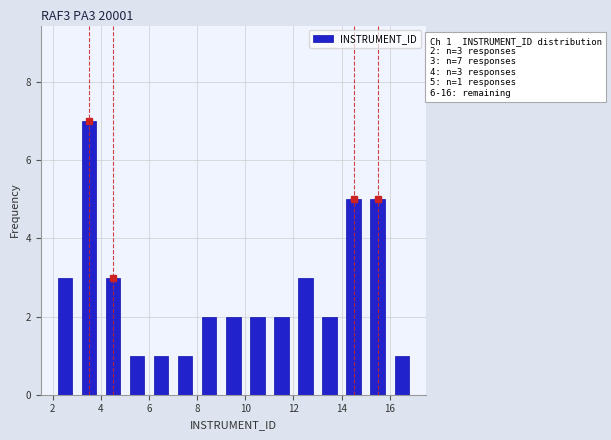

Over which range of the x-axis is the bar tallest?

3 to 4